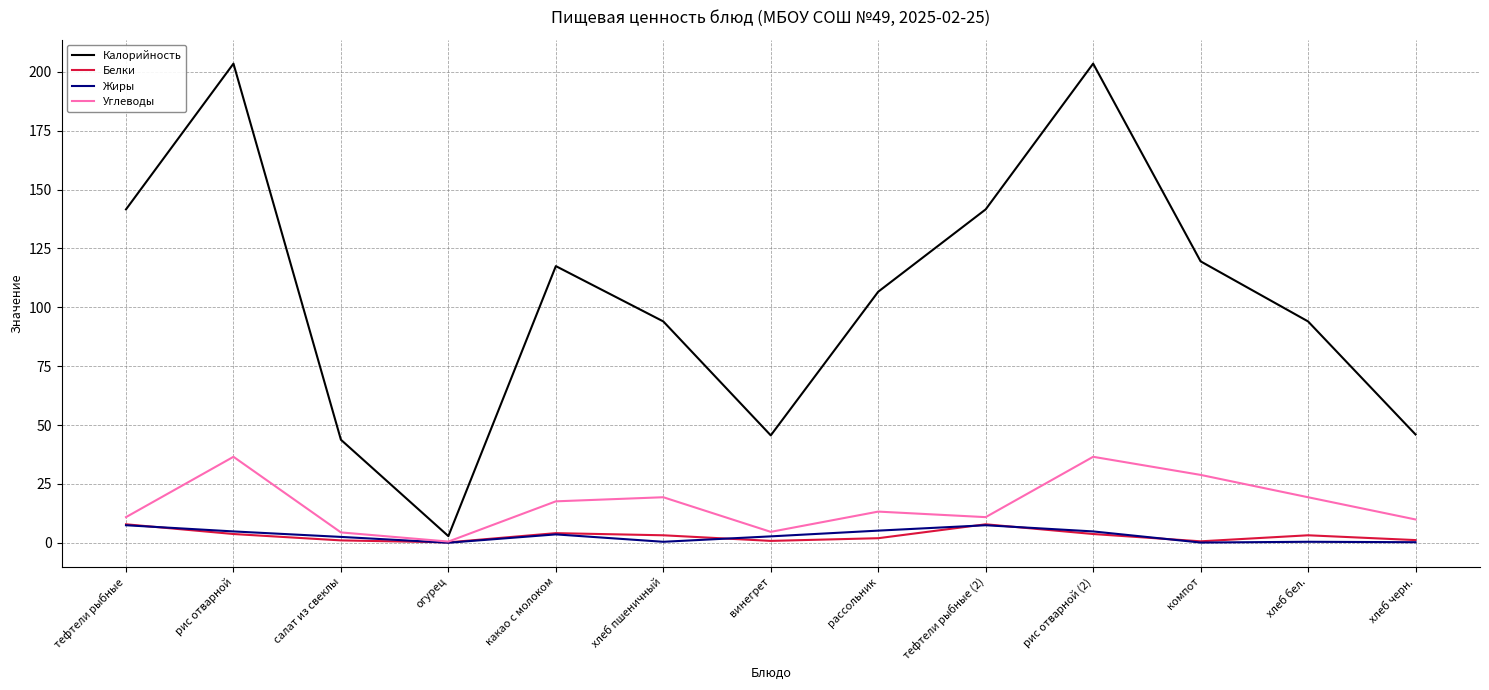

Which series has the largest range (max minus min)?

Калорийность